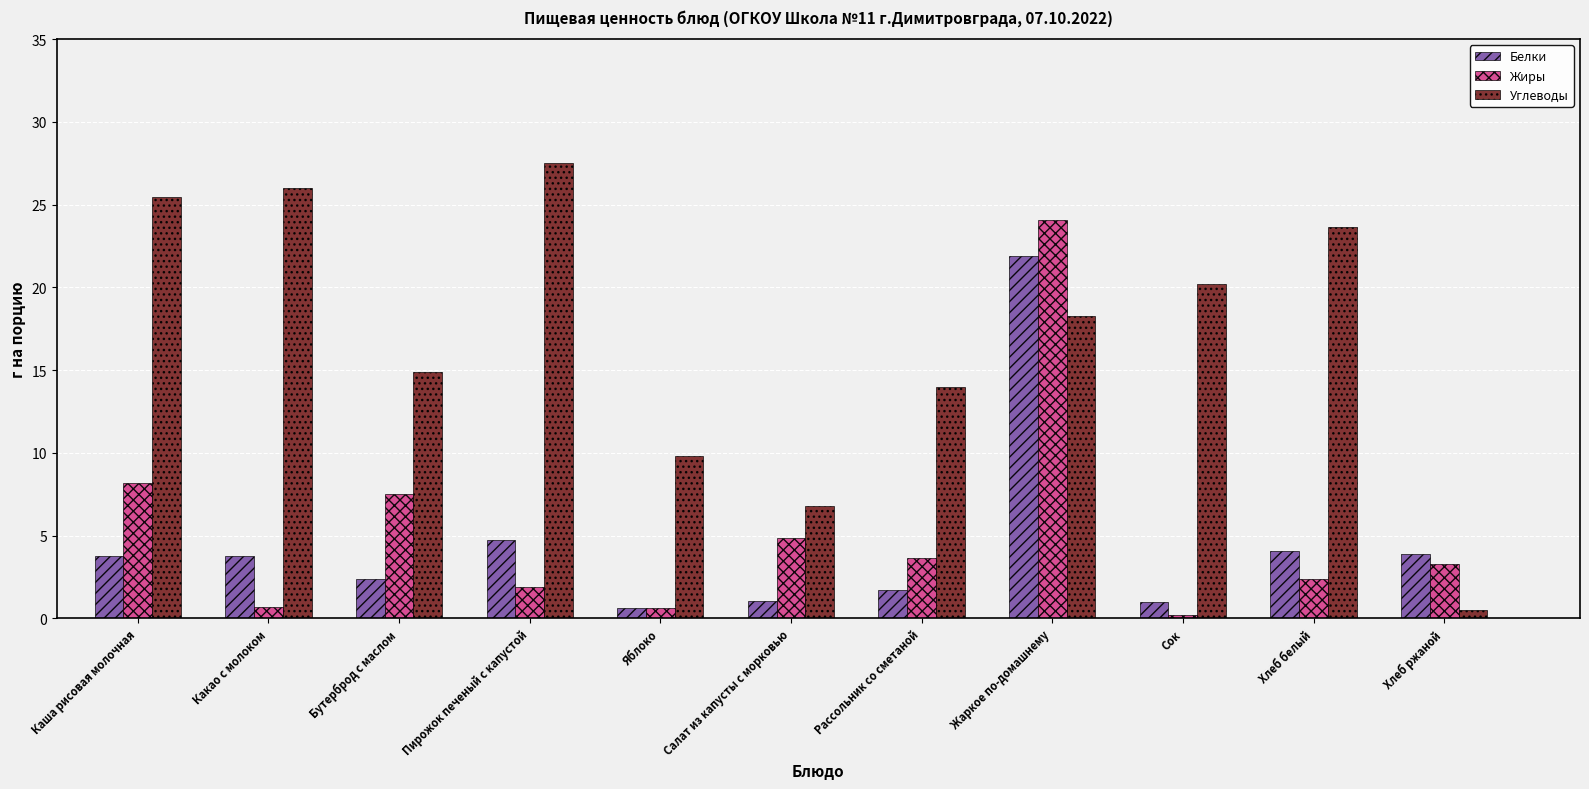

Which category has the highest value across all series?

Пирожок печеный с капустой